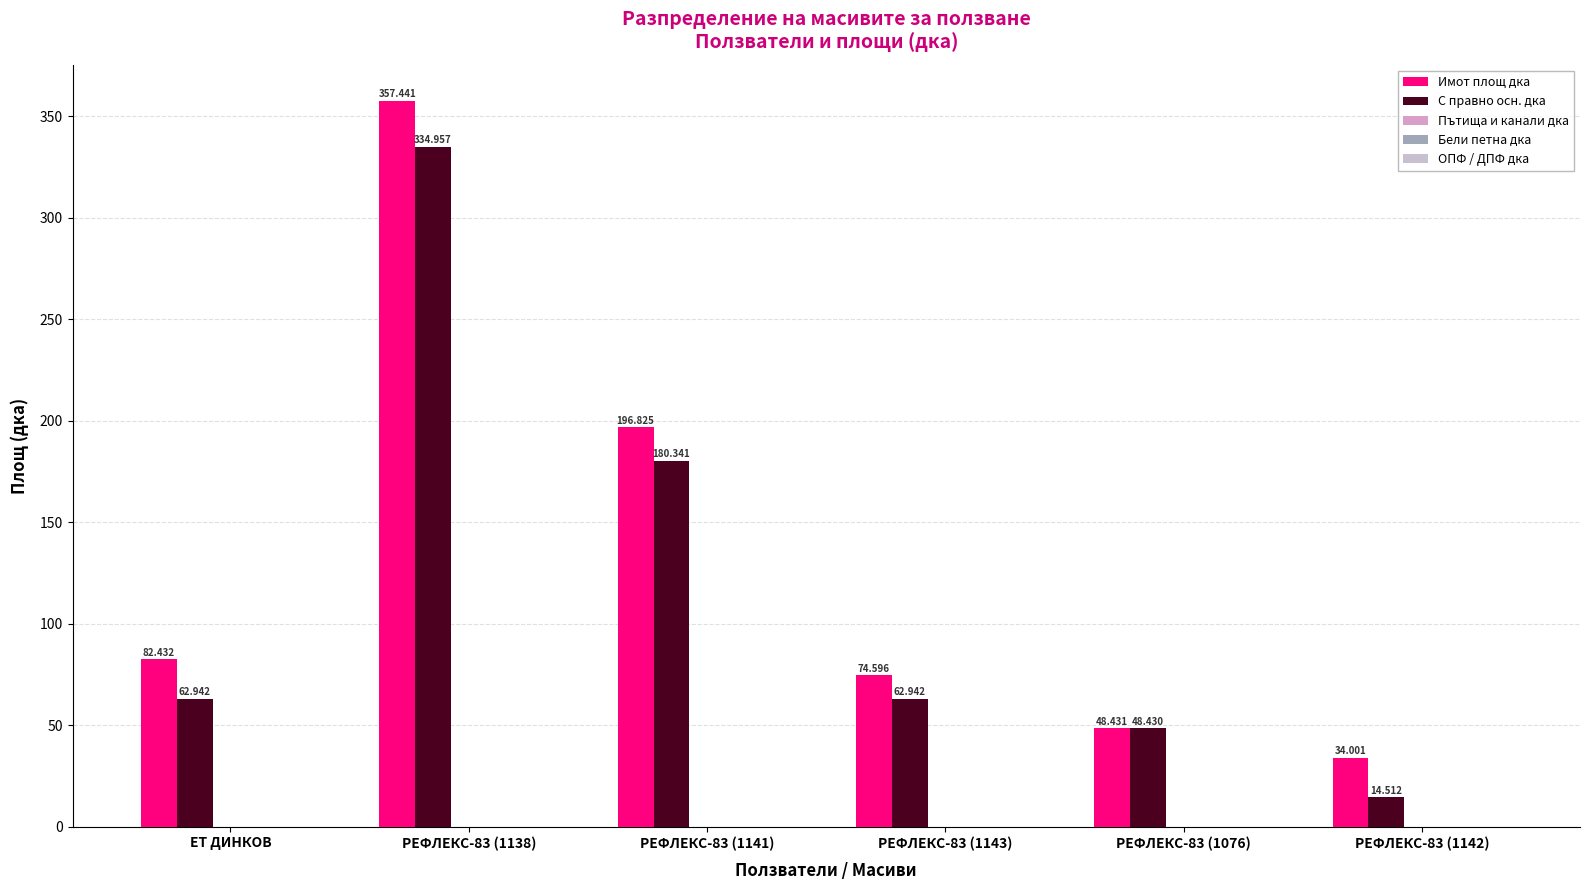

How many bars are there in total?

12